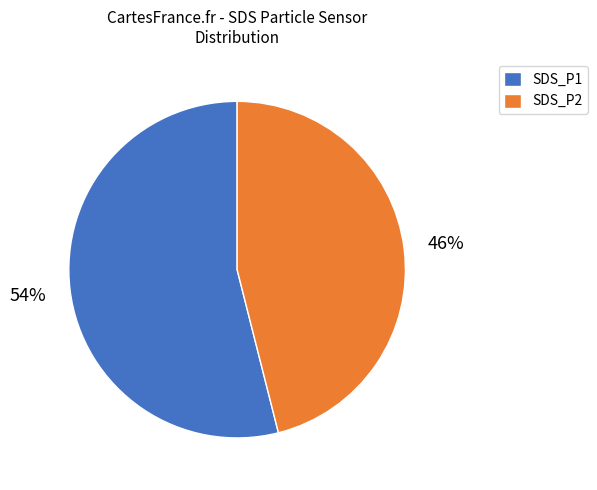

What is the largest slice in the pie chart?

SDS_P1